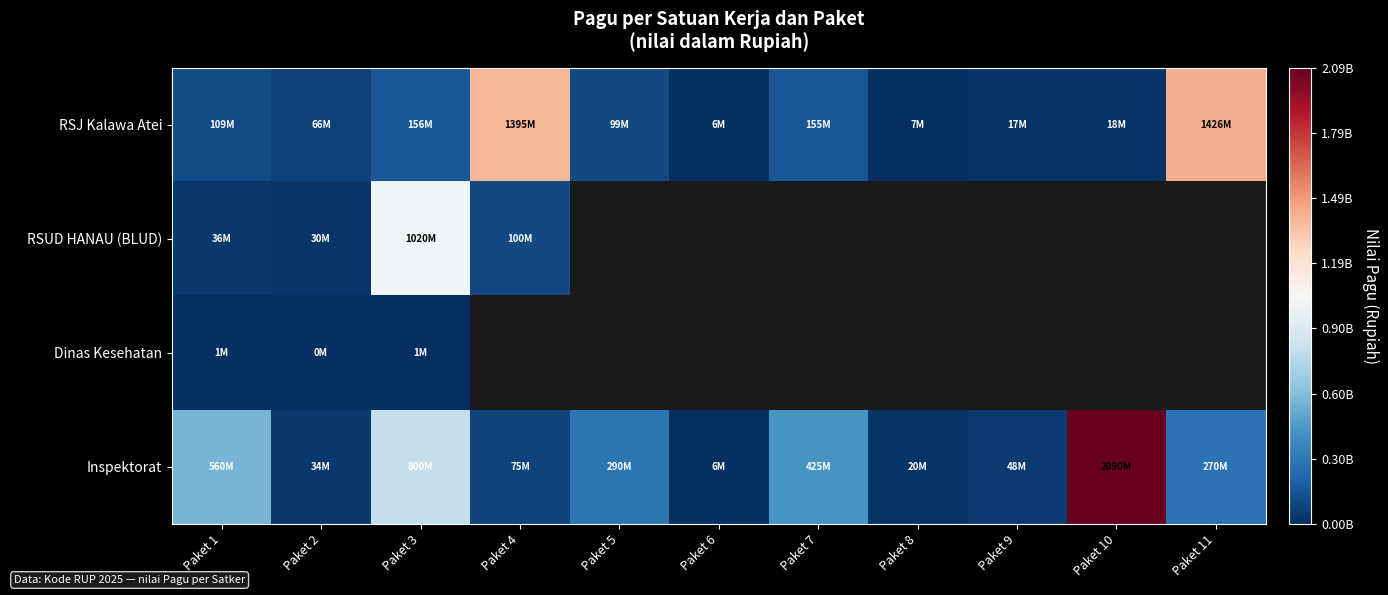

Is the value of RSUD HANAU (BLUD) at Paket 10 greater than the value of Inspektorat at Paket 3?

No